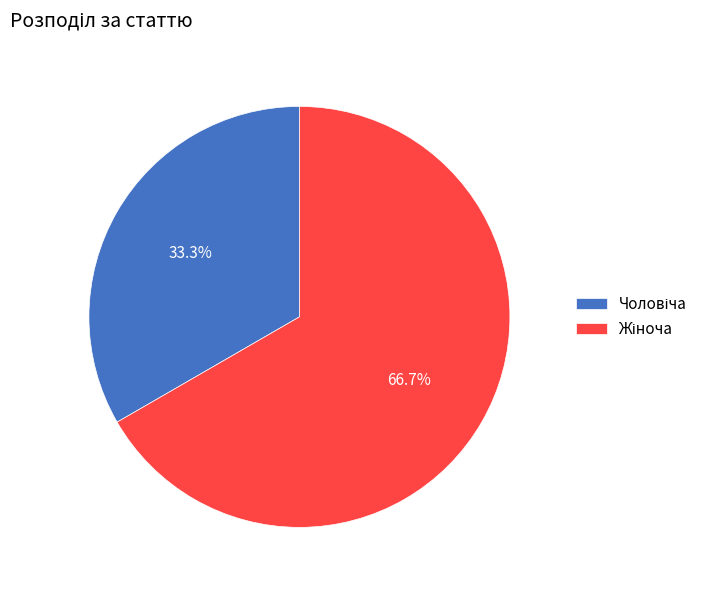

Is there a majority slice in this chart?

Yes